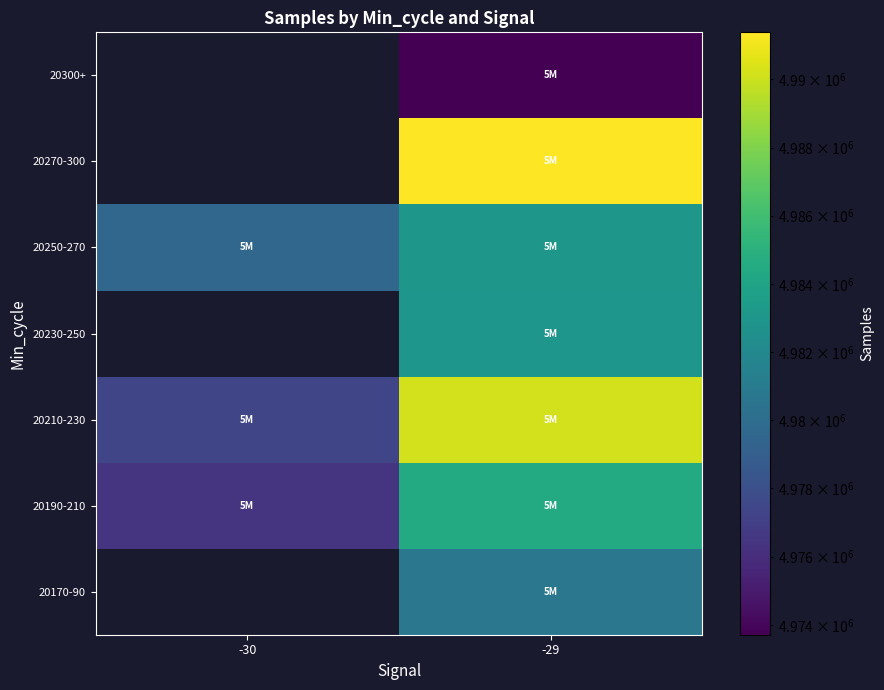

Which category has the lowest value across all series?

-29